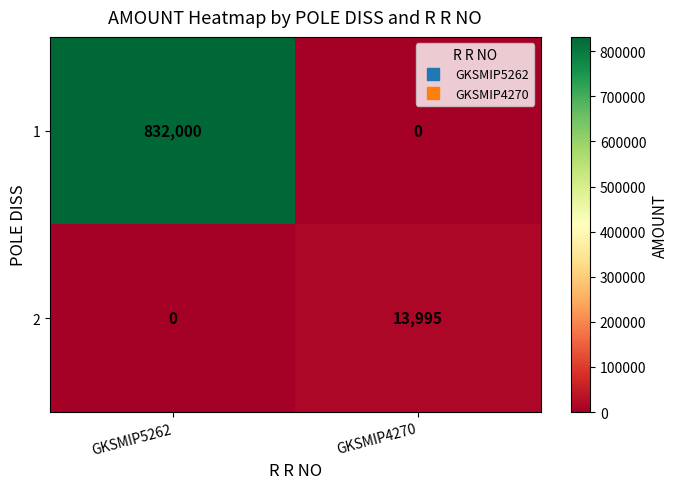

At which label does 1 reach its peak?

GKSMIP5262